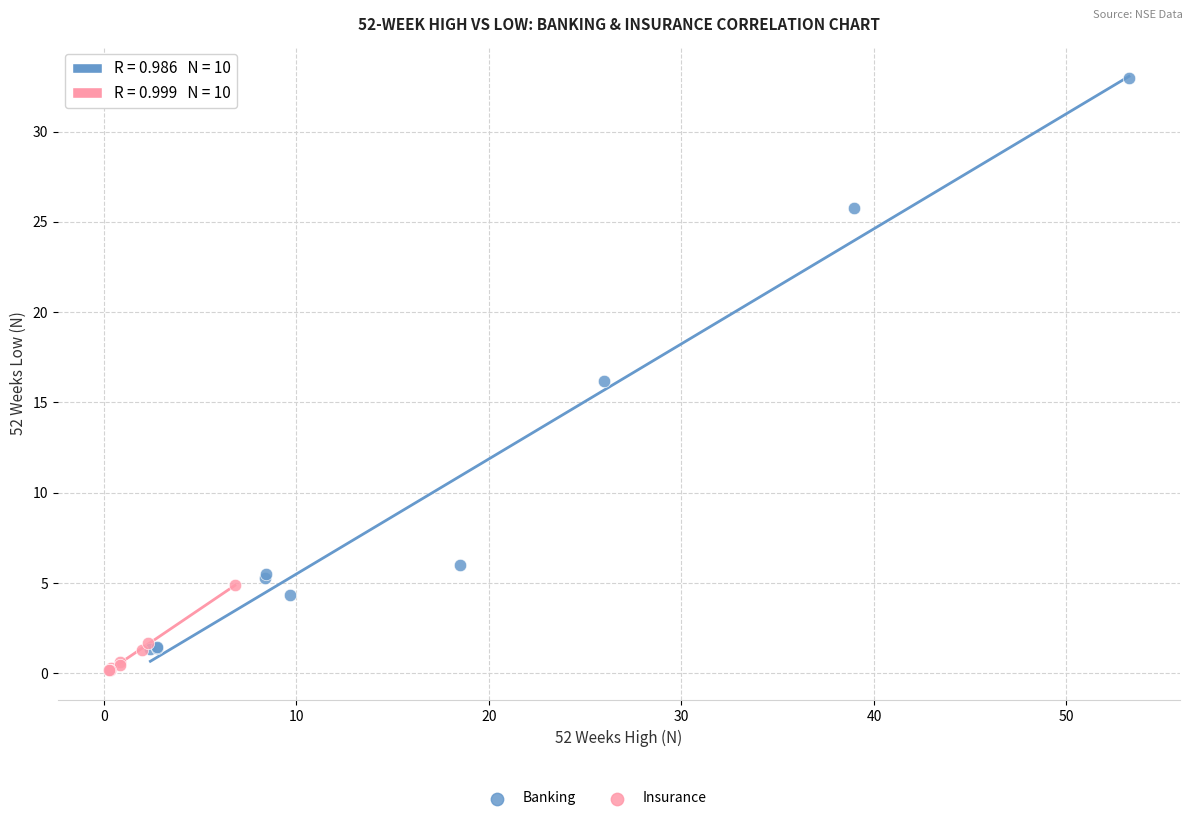

Which series has the largest Y range (max minus min)?

Banking